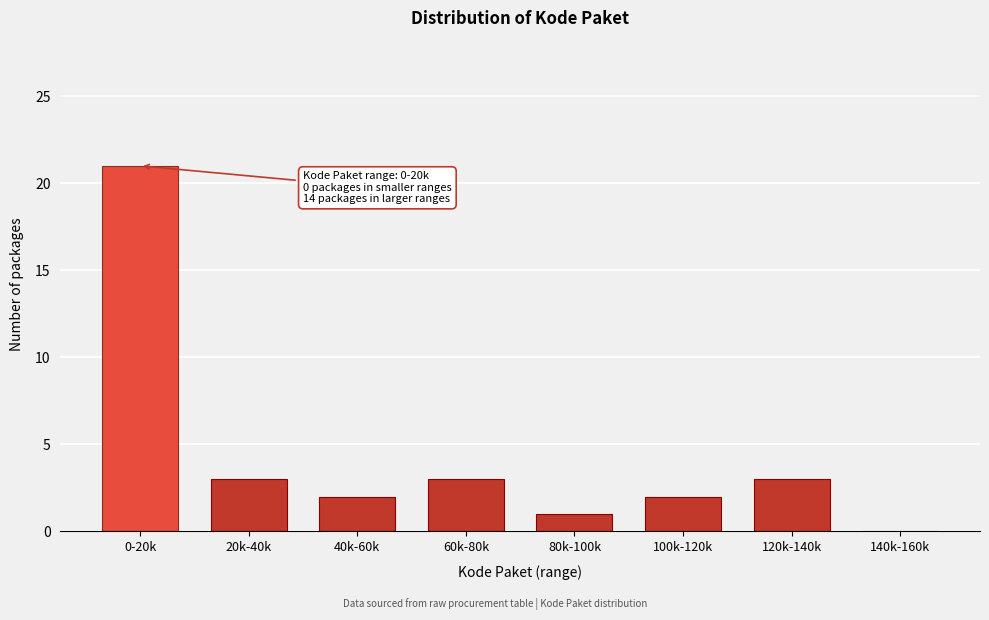

Reading right to left, transcribe all the data shown in this chart.

140k-160k=0	120k-140k=3	100k-120k=2	80k-100k=1	60k-80k=3	40k-60k=2	20k-40k=3	0-20k=21